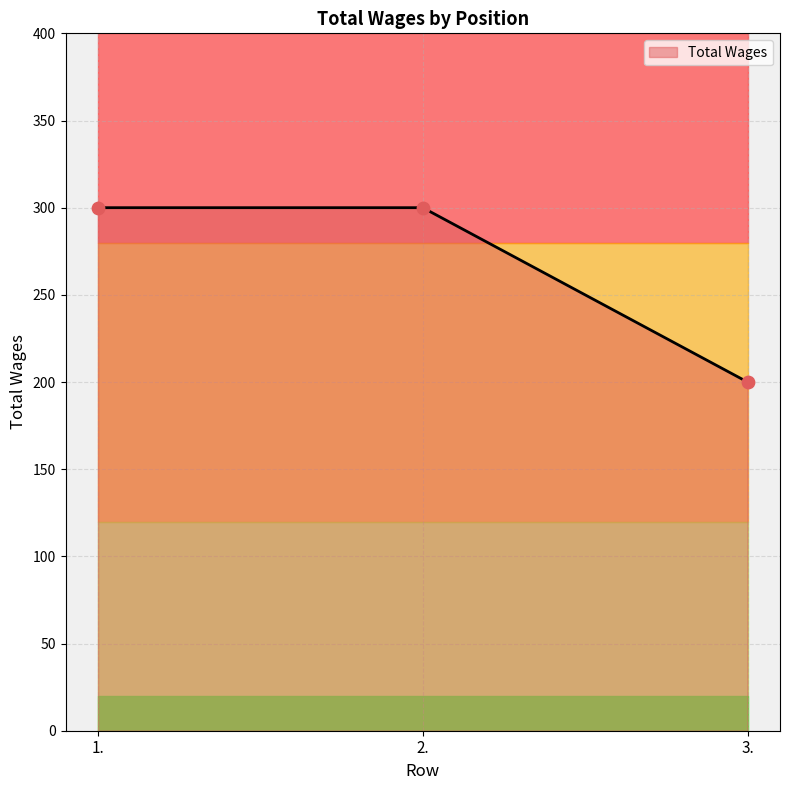

What is the ratio of the value at 1. to the value at 3.?

1.5